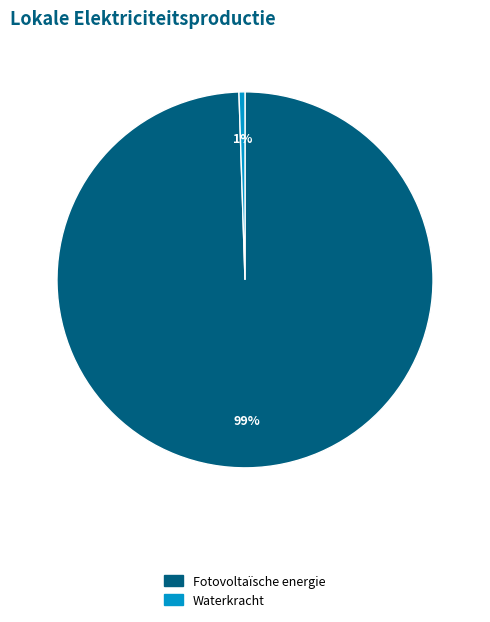

Which has a higher value, Waterkracht or Fotovoltaïsche energie?

Fotovoltaïsche energie